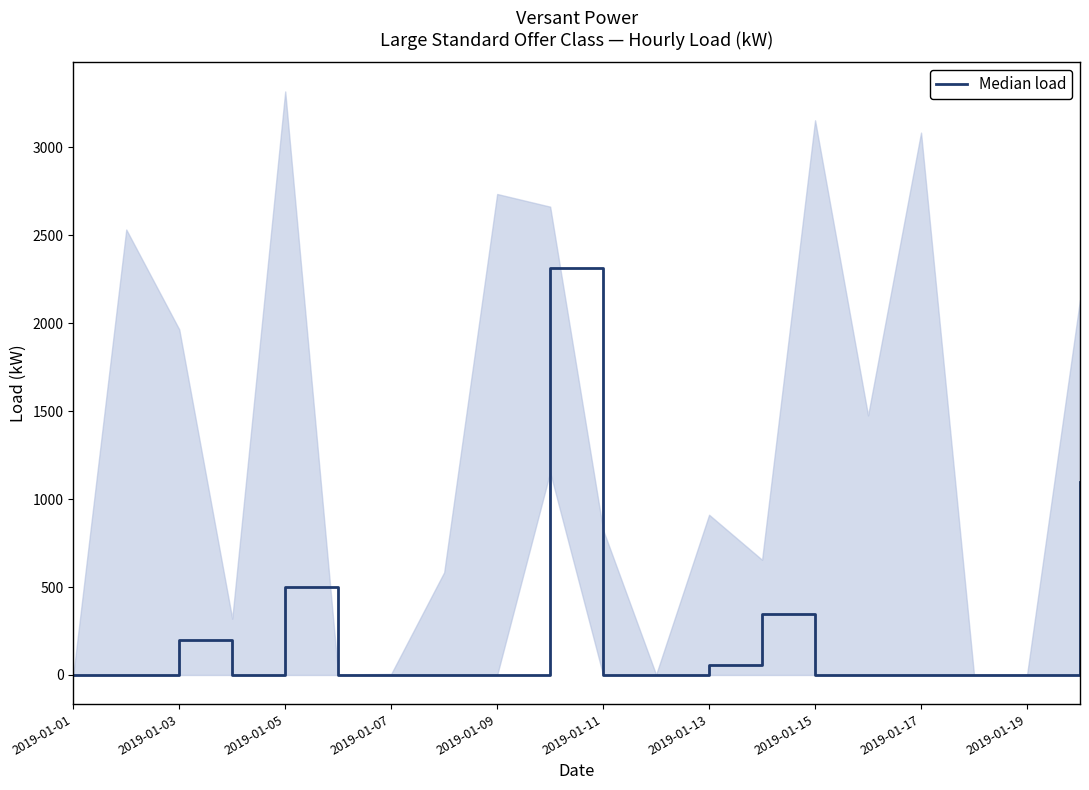

How many points are lower than both their immediate neighbors (excluding endpoints)?

3